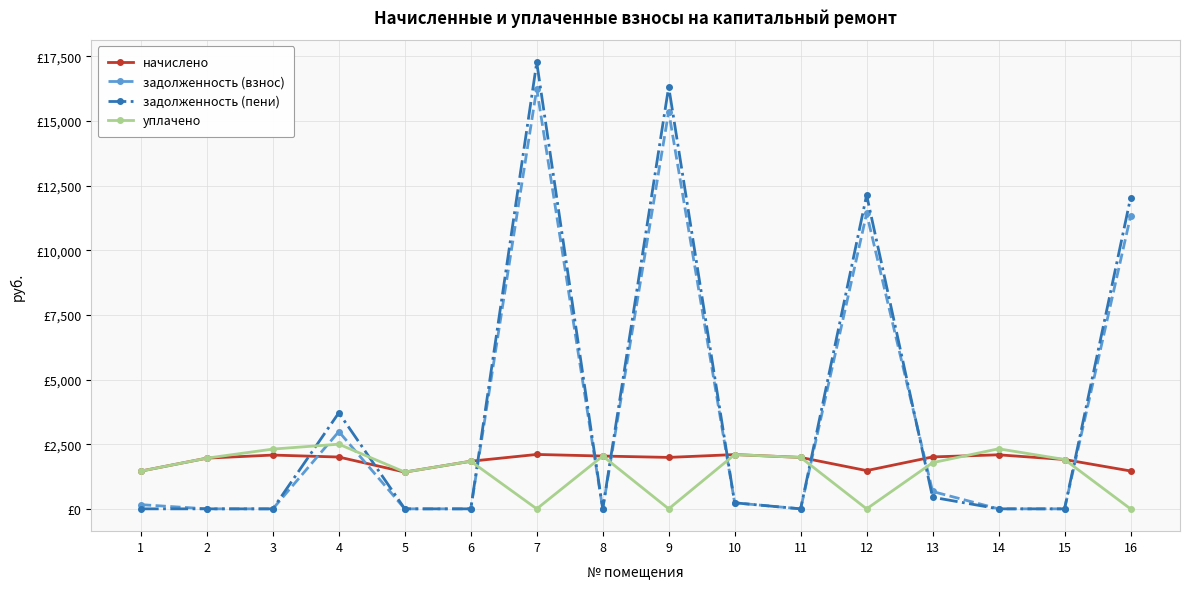

Is this an area chart (filled region under the line)?

No